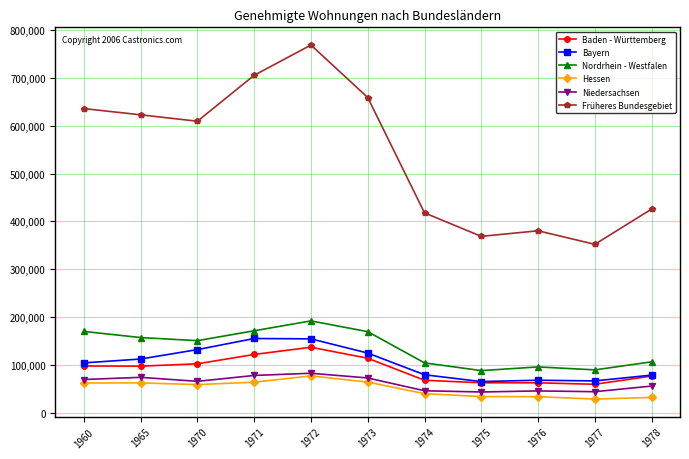

At which category is the sum across all series the highest?

1972